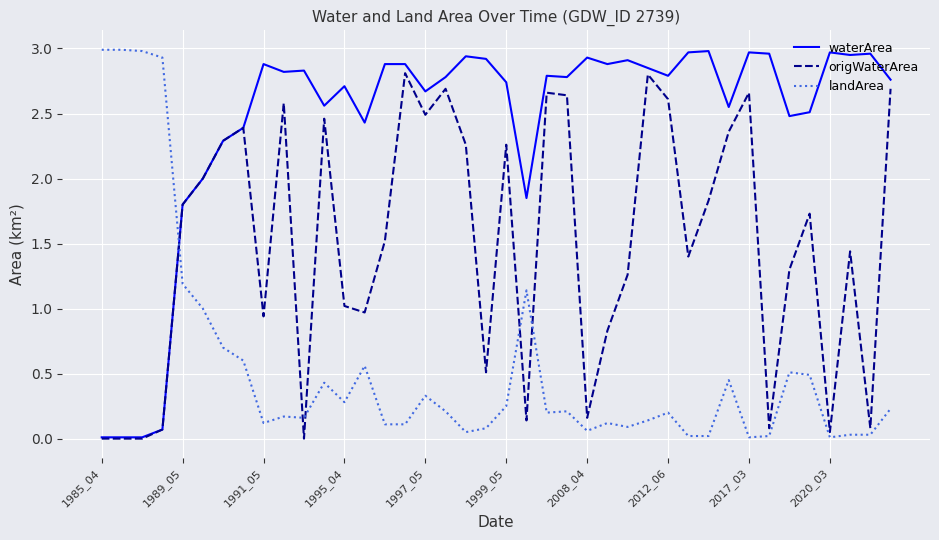

After their last crossing, which series has the higher values: origWaterArea or landArea?

origWaterArea